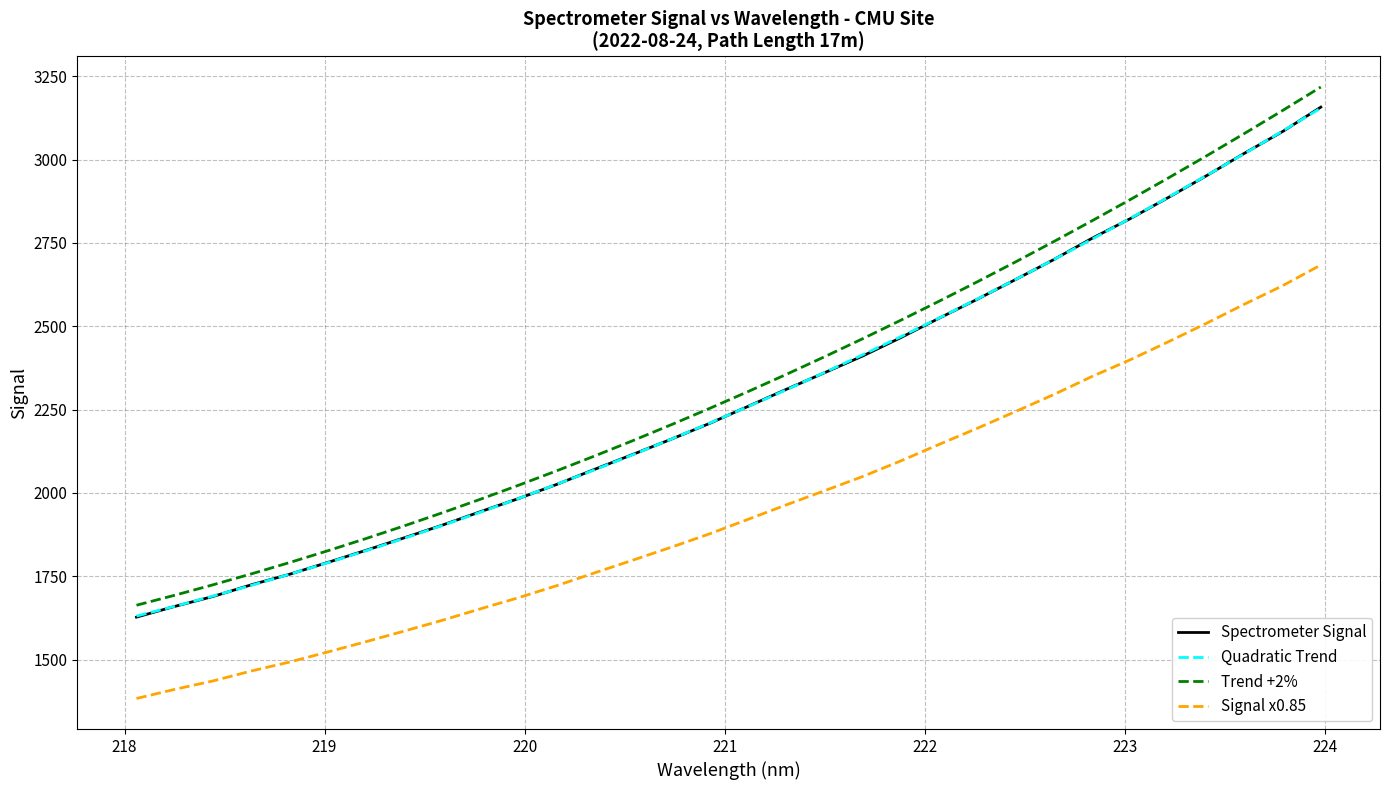

What is the maximum value for Spectrometer Signal?

3157.5